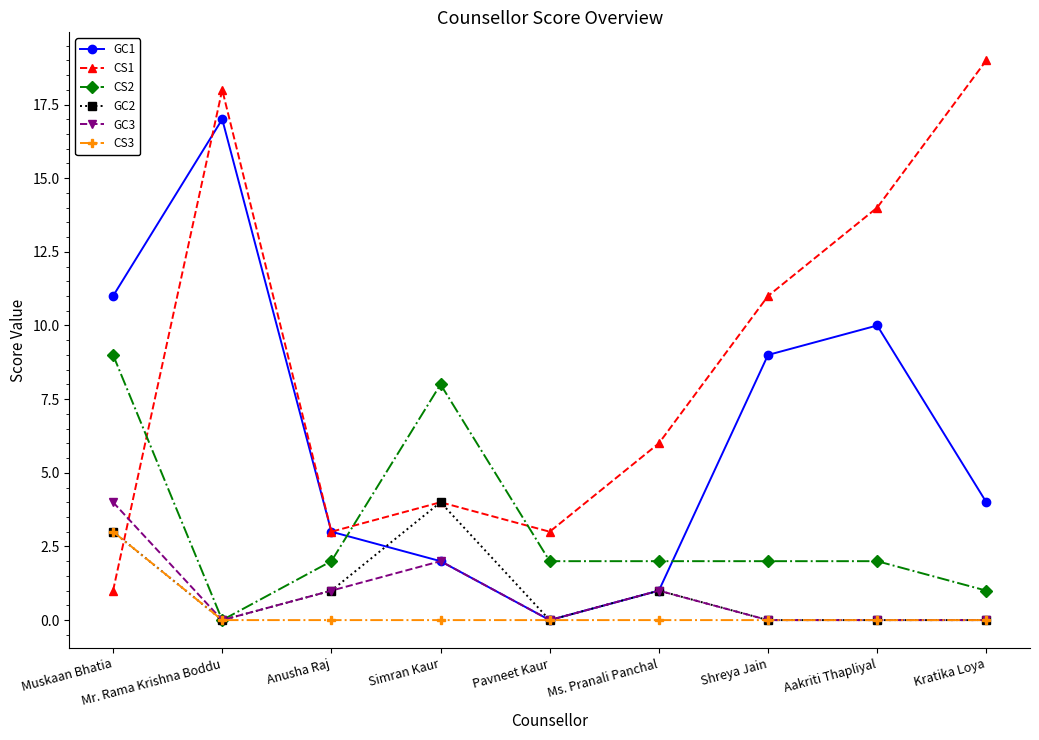

What is the difference between the highest and lowest values at Pavneet Kaur?

3